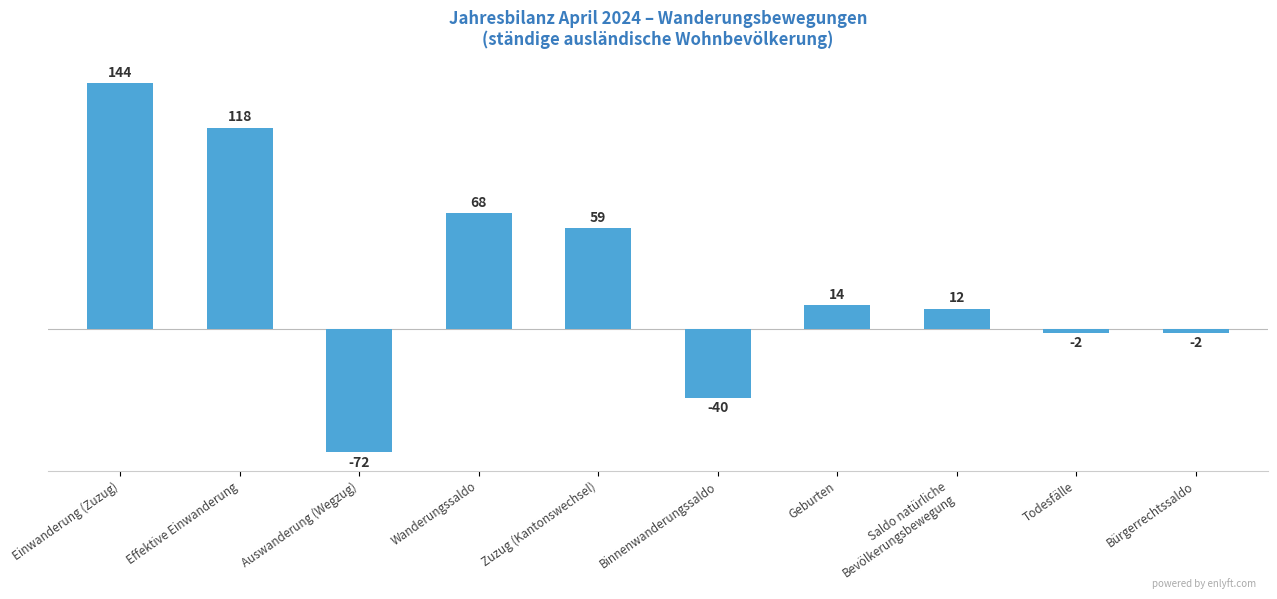

What is the change in value from Effektive Einwanderung to Bürgerrechtssaldo?

-120